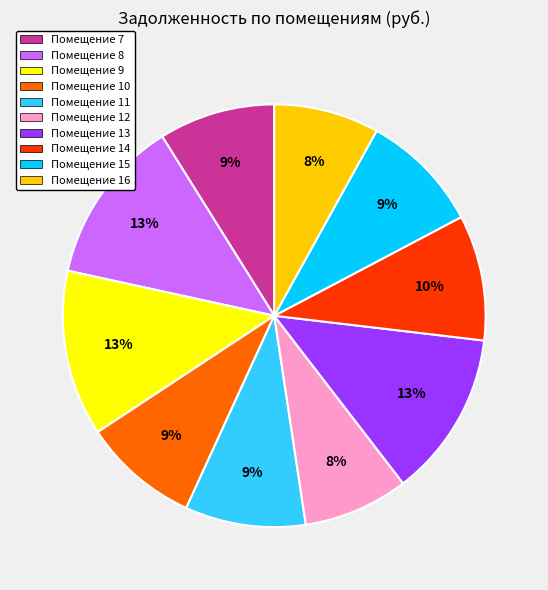

To the nearest percent, what is the average slice percentage?

10%